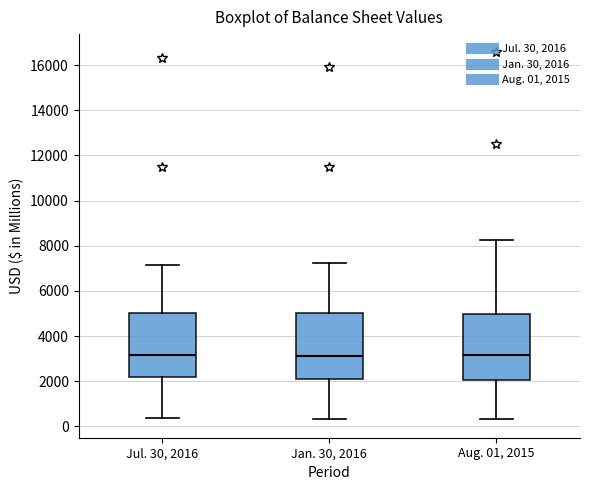

Where is the lower edge of the box for Jul. 30, 2016 on the y-axis? The values are not printed on the chart, so give them approximately, as read against the axis.

2200